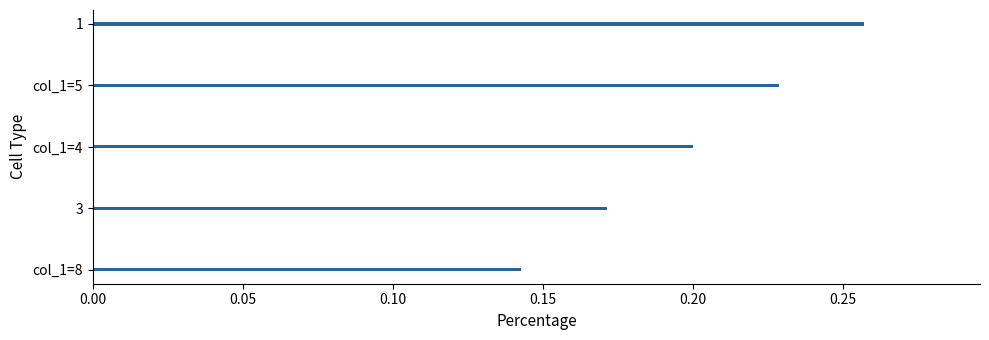

List the labels in order of value, smallest first.

col_1=8, 3, col_1=4, col_1=5, 1